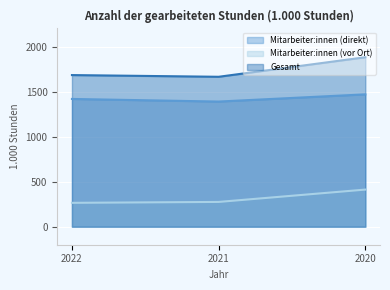

What is the highest value of the Mitarbeiter:innen (direkt) series?

1469